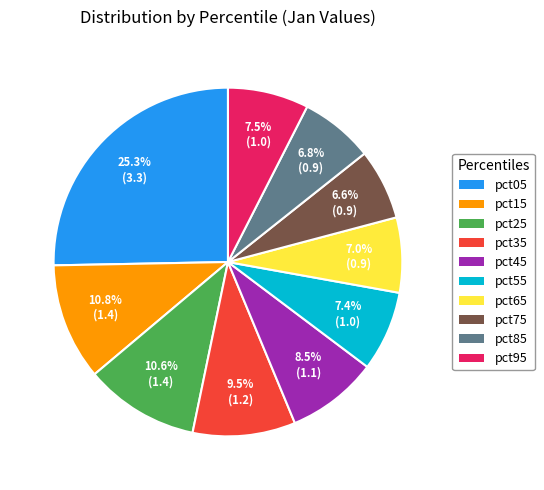

Which category has the biggest portion of the pie?

pct05